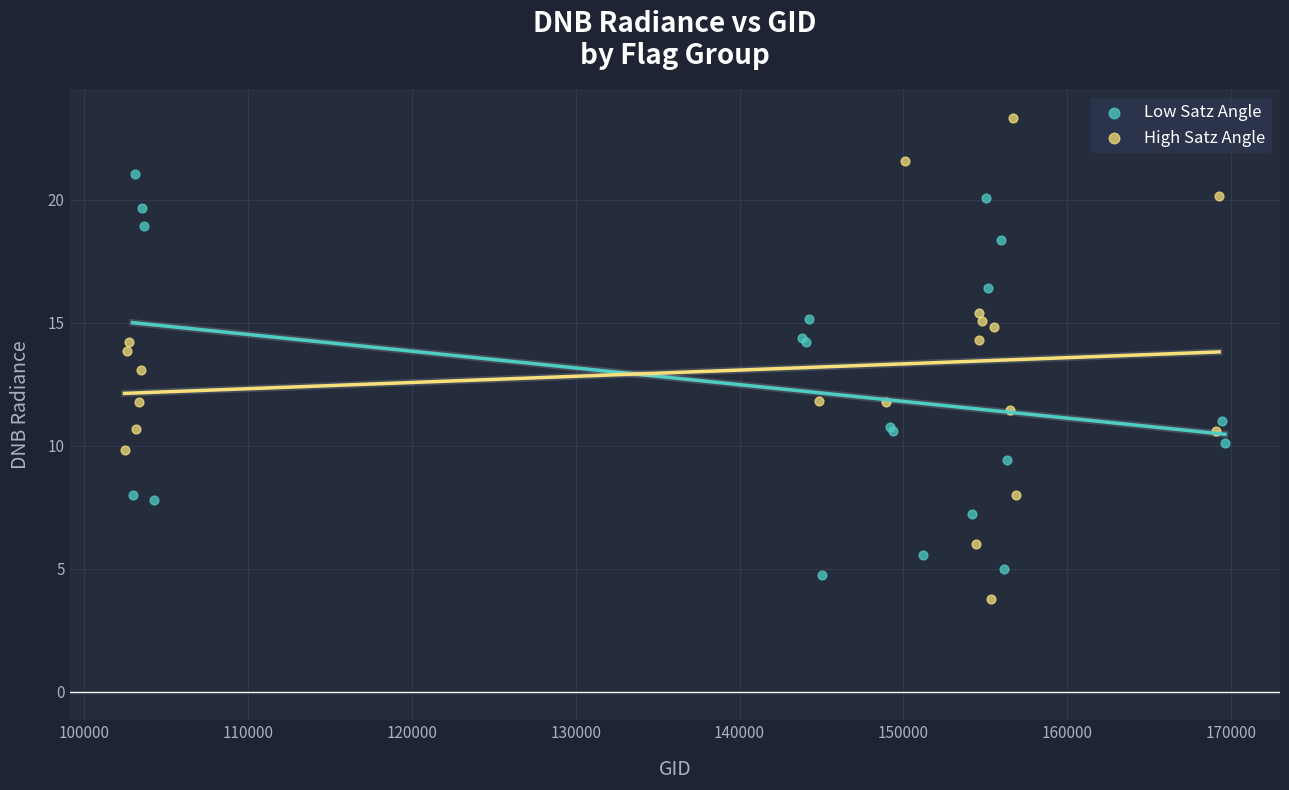

Which series reaches the maximum Y coordinate?

High Satz Angle